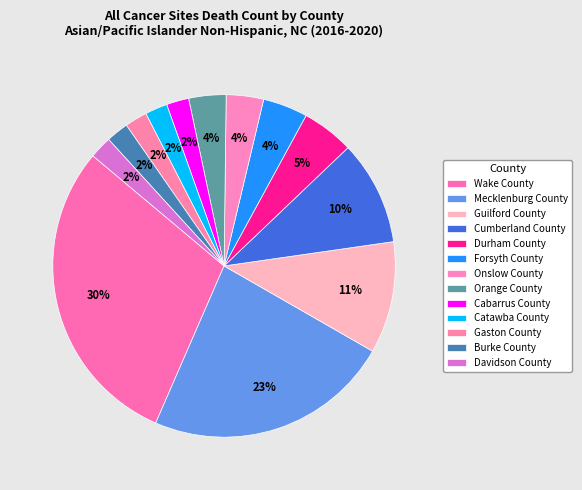

Which slice is the largest?

Wake County